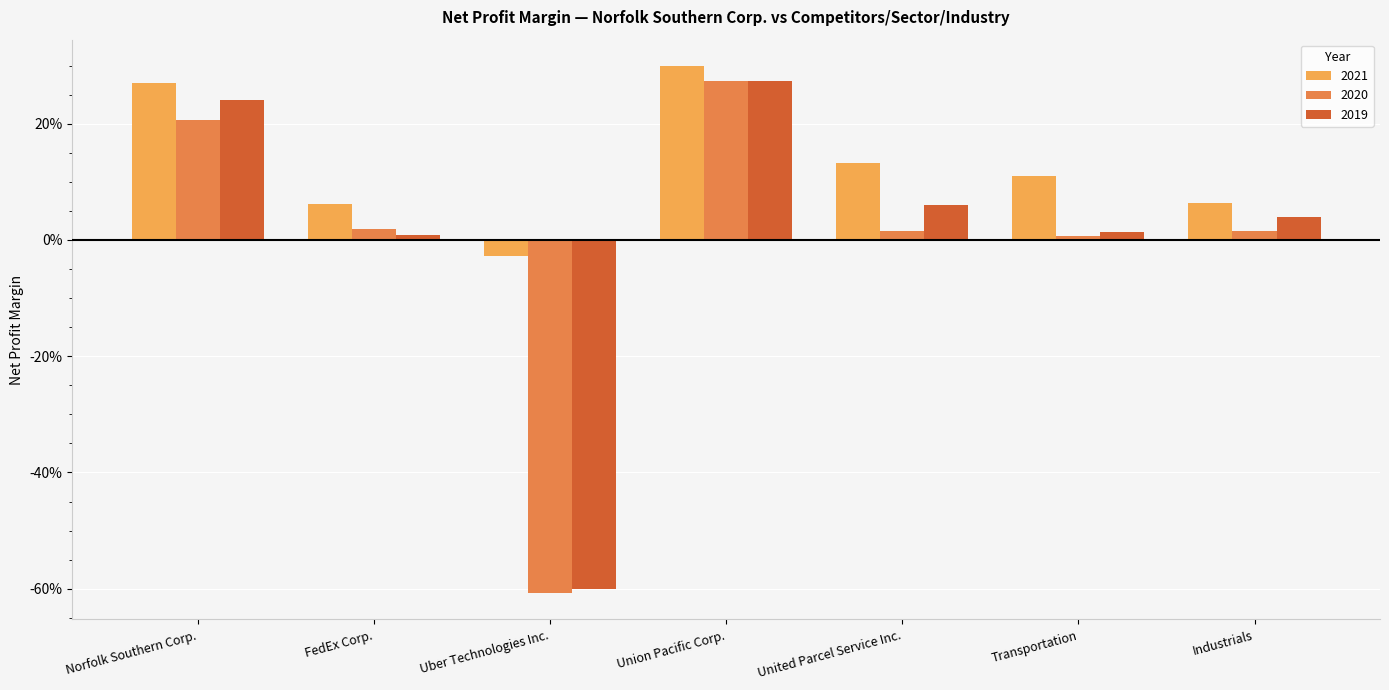

Reading left to right, extract all data points from this chart.

2021: 0.3	0.1	-0.0	0.3	0.1	0.1	0.1
2020: 0.2	0.0	-0.6	0.3	0.0	0.0	0.0
2019: 0.2	0.0	-0.6	0.3	0.1	0.0	0.0